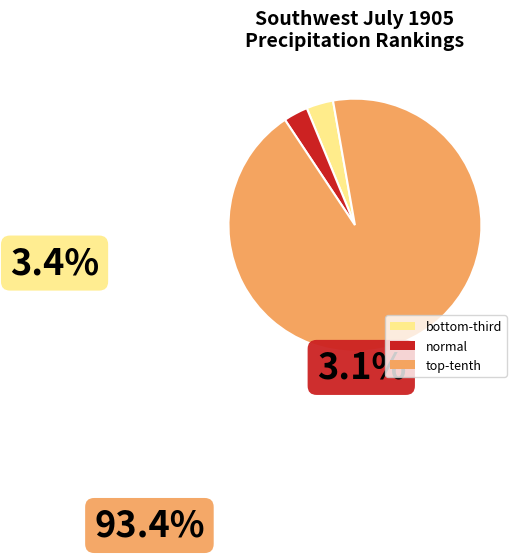

Is there a majority slice in this chart?

Yes